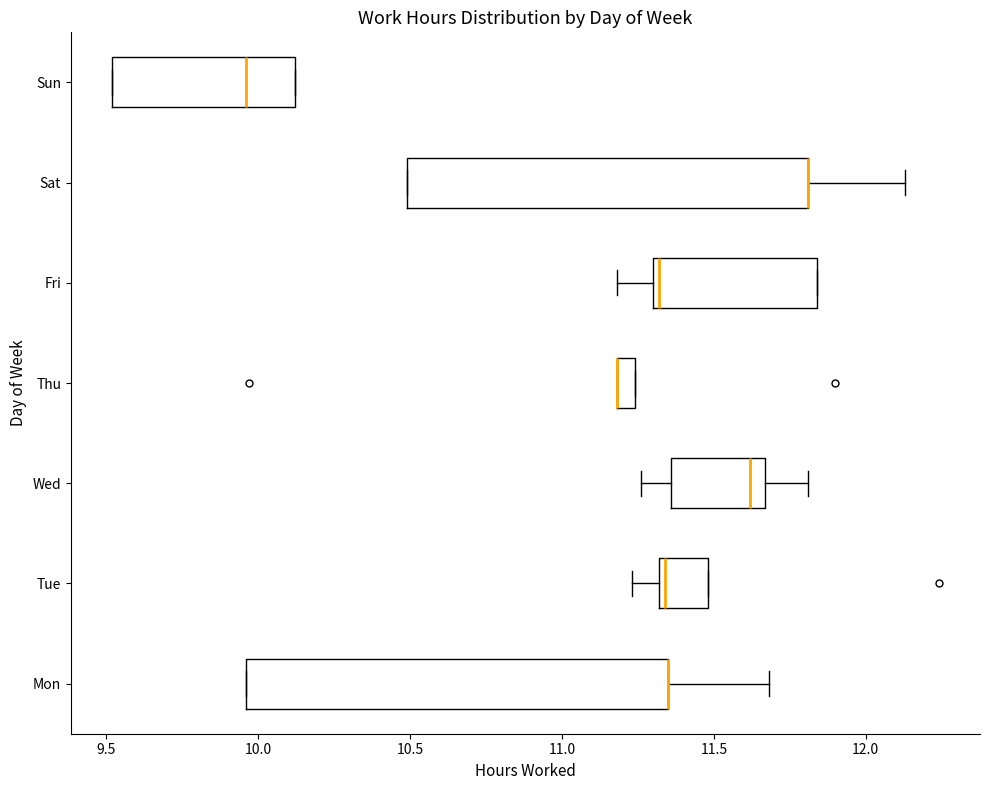

Which box is the widest, from its left edge to its right edge?

Mon